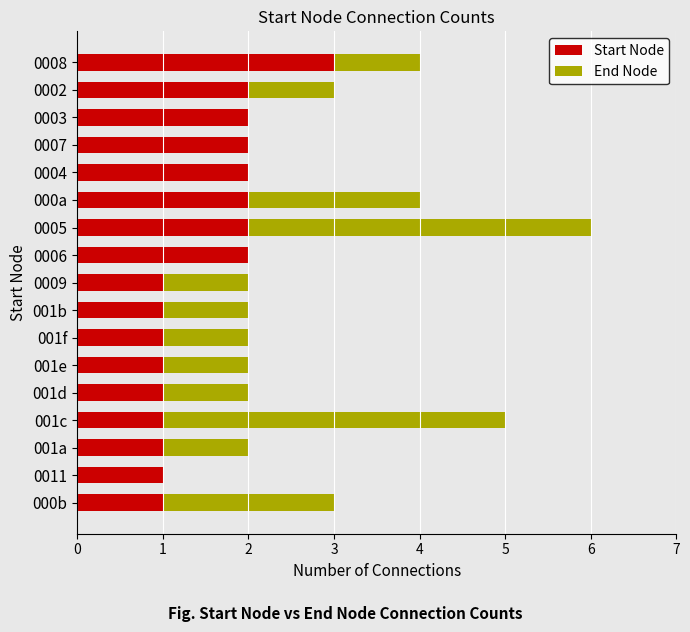

How many distinct data groups are displayed?

2